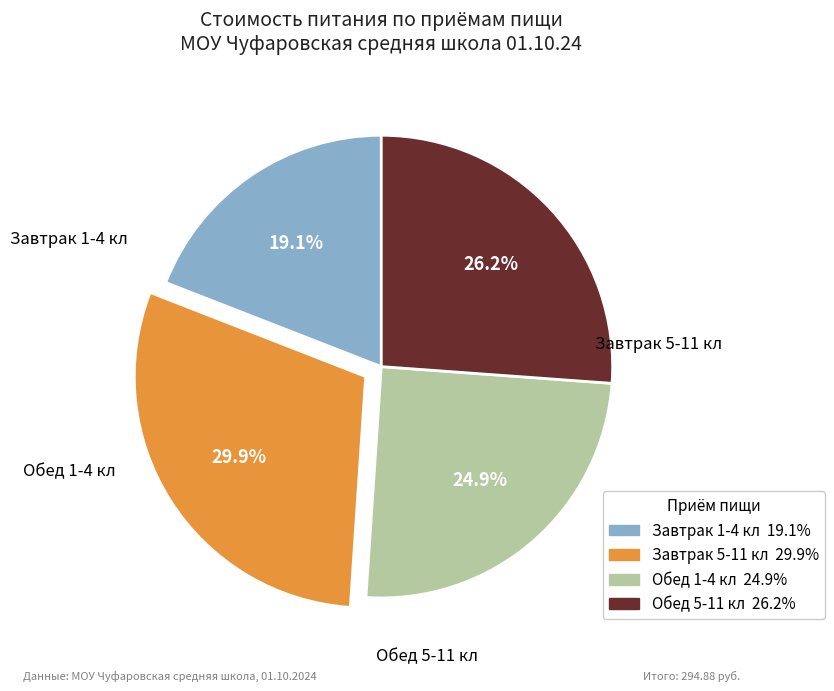

Do Обед 5-11 кл and Завтрак 1-4 кл together represent more than half of the pie?

No